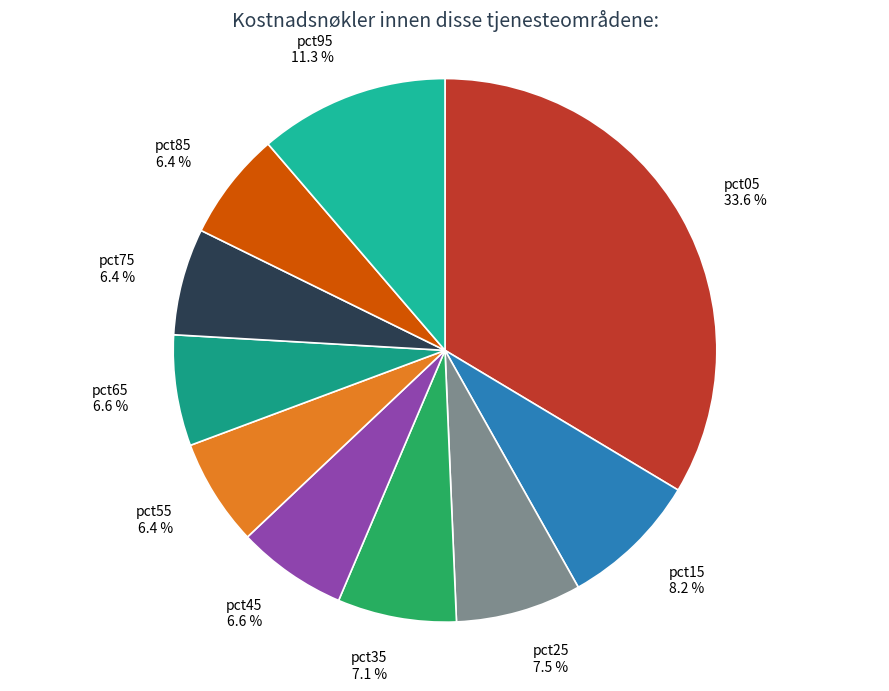

How much of the chart is everything except pct35?

92.9%